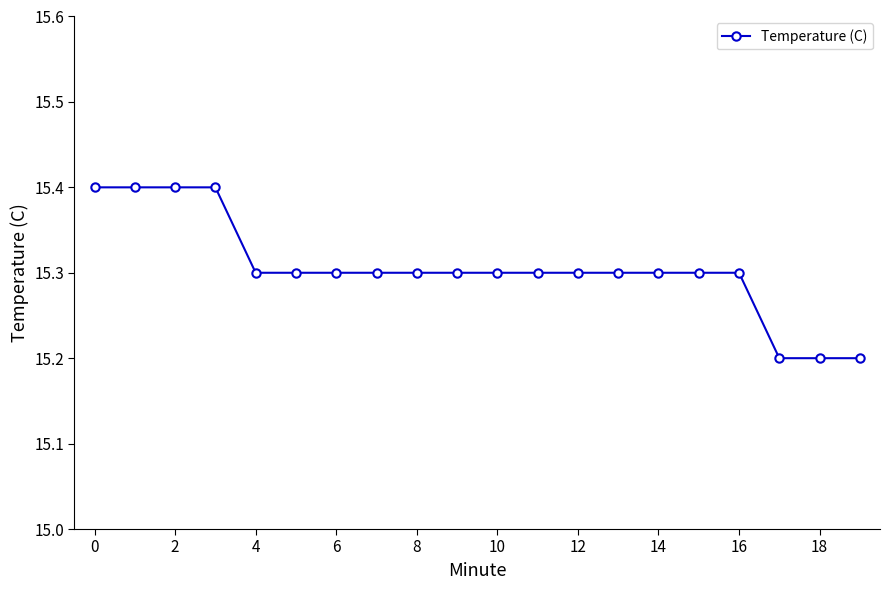

What is the sum of all values?

306.1